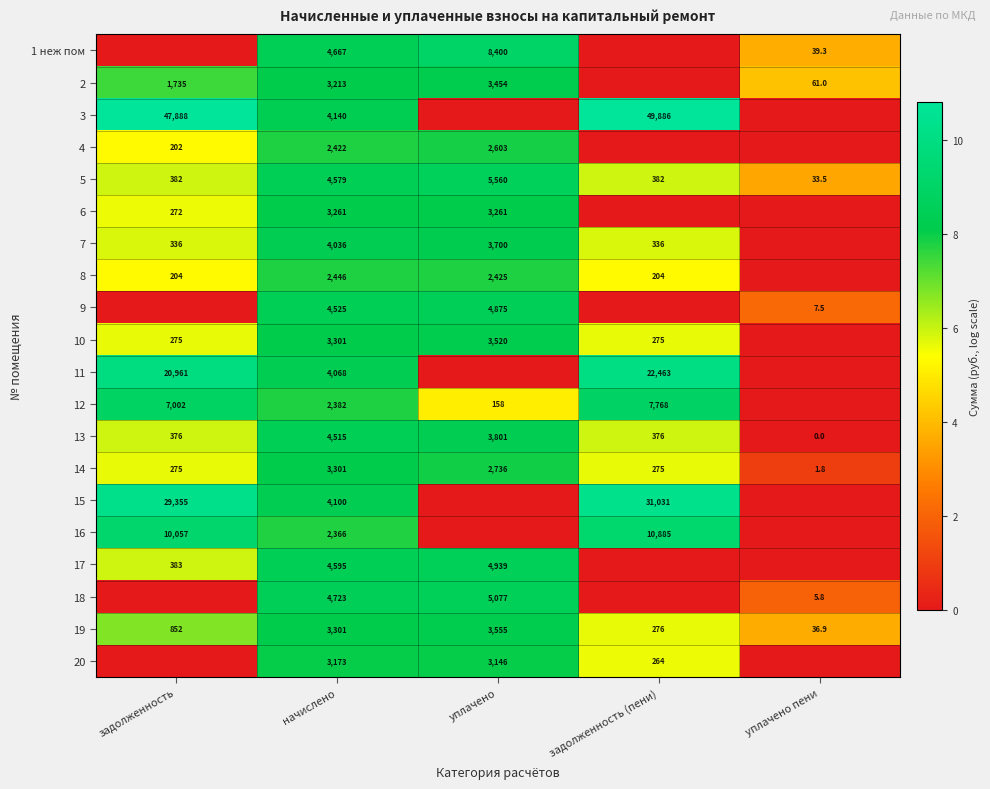

The value of 2 at уплачено is 2261.1. True or false?

False